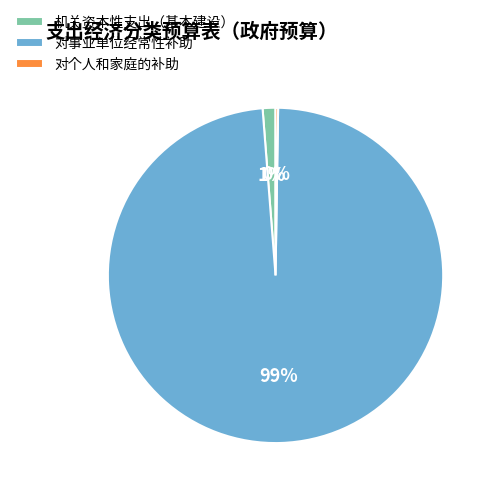

Which slice represents more than half of the pie?

对事业单位经常性补助